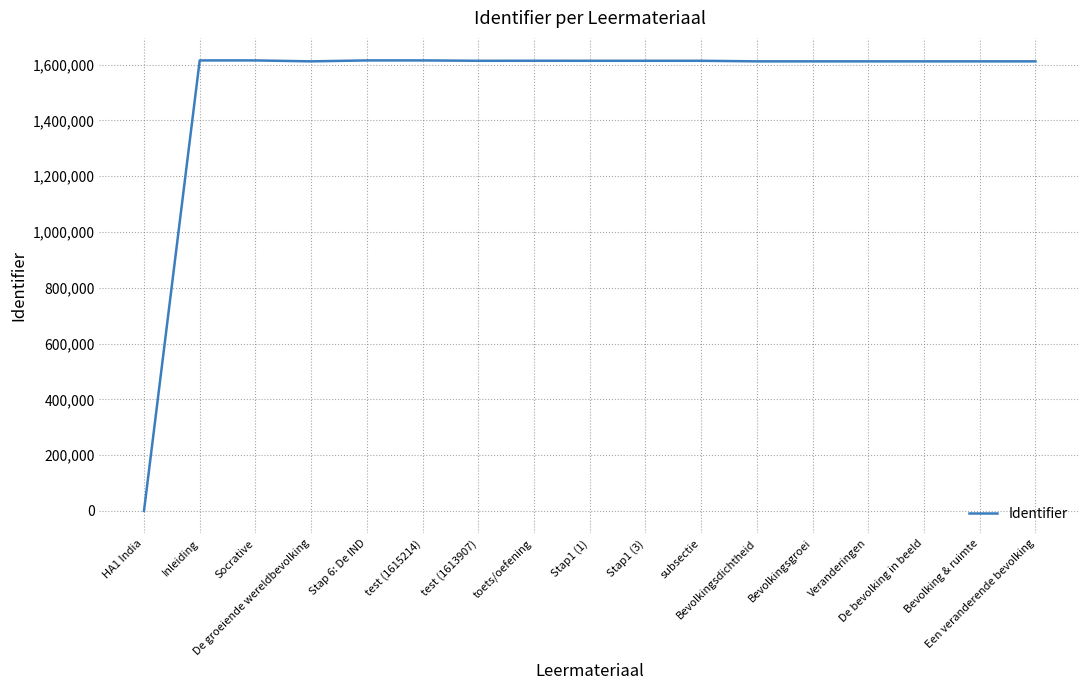

Which label corresponds to the smallest value in the chart?

HA1 India